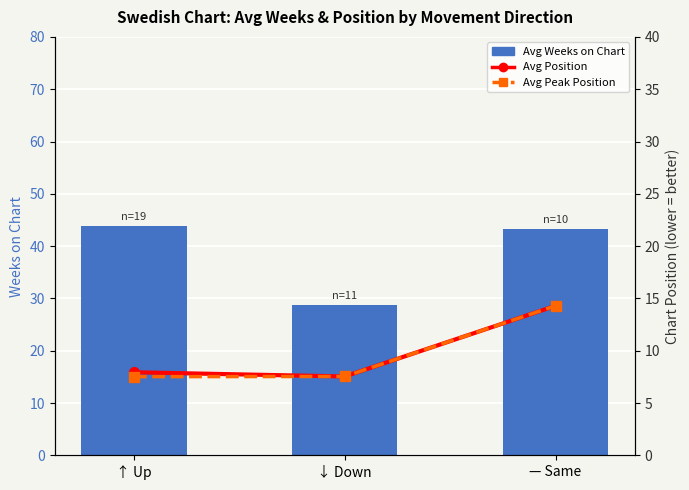

What is the value of the Avg Position bar at the 1st from the left?

7.9